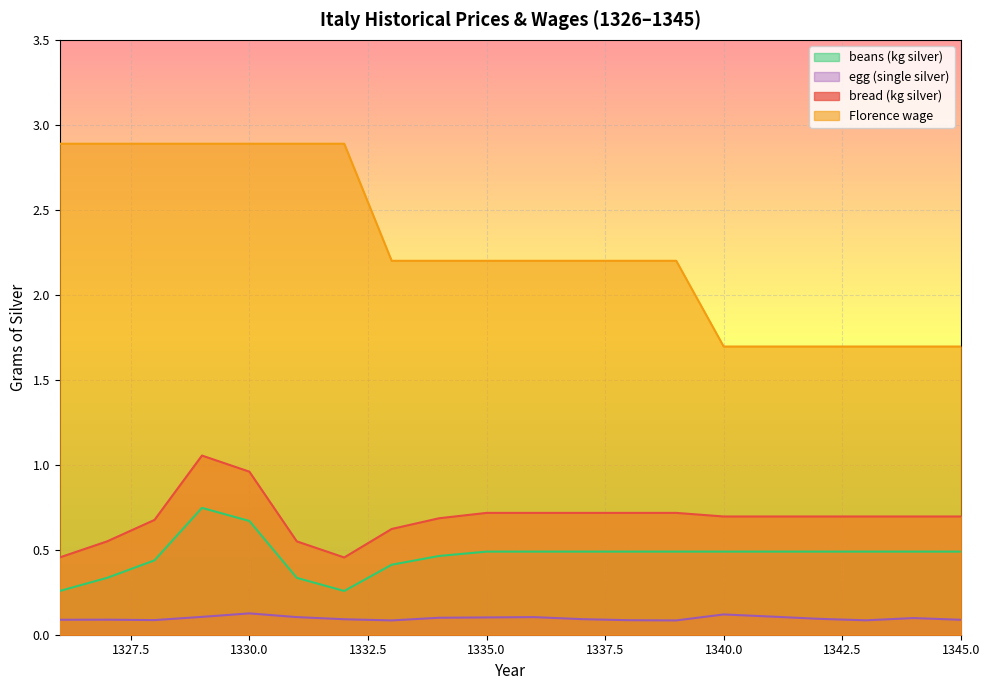

Reading right to left, what are all the values shown in this chart?

bread (kg silver): 0.7	0.7	0.7	0.7	0.7	0.7	0.7	0.7	0.7	0.7	0.7	0.7	0.6	0.5	0.5	1.0	1.1	0.7	0.5	0.5
Florence wage: 1.7	1.7	1.7	1.7	1.7	1.7	2.2	2.2	2.2	2.2	2.2	2.2	2.2	2.9	2.9	2.9	2.9	2.9	2.9	2.9
beans (kg silver): 0.5	0.5	0.5	0.5	0.5	0.5	0.5	0.5	0.5	0.5	0.5	0.5	0.4	0.3	0.3	0.7	0.7	0.4	0.3	0.3
egg (single silver): 0.1	0.1	0.1	0.1	0.1	0.1	0.1	0.1	0.1	0.1	0.1	0.1	0.1	0.1	0.1	0.1	0.1	0.1	0.1	0.1